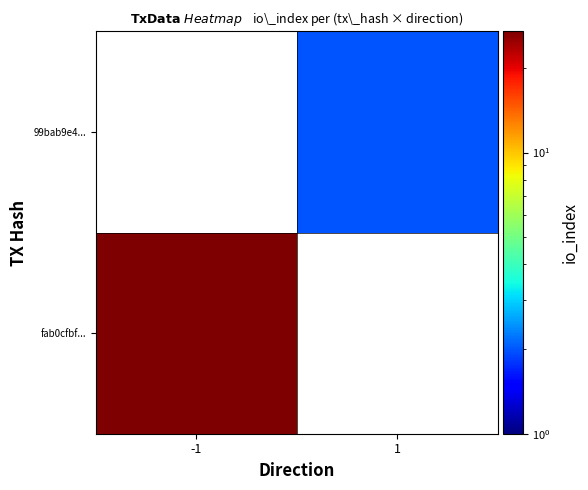

Which series has the largest range (max minus min)?

fab0cfbf...